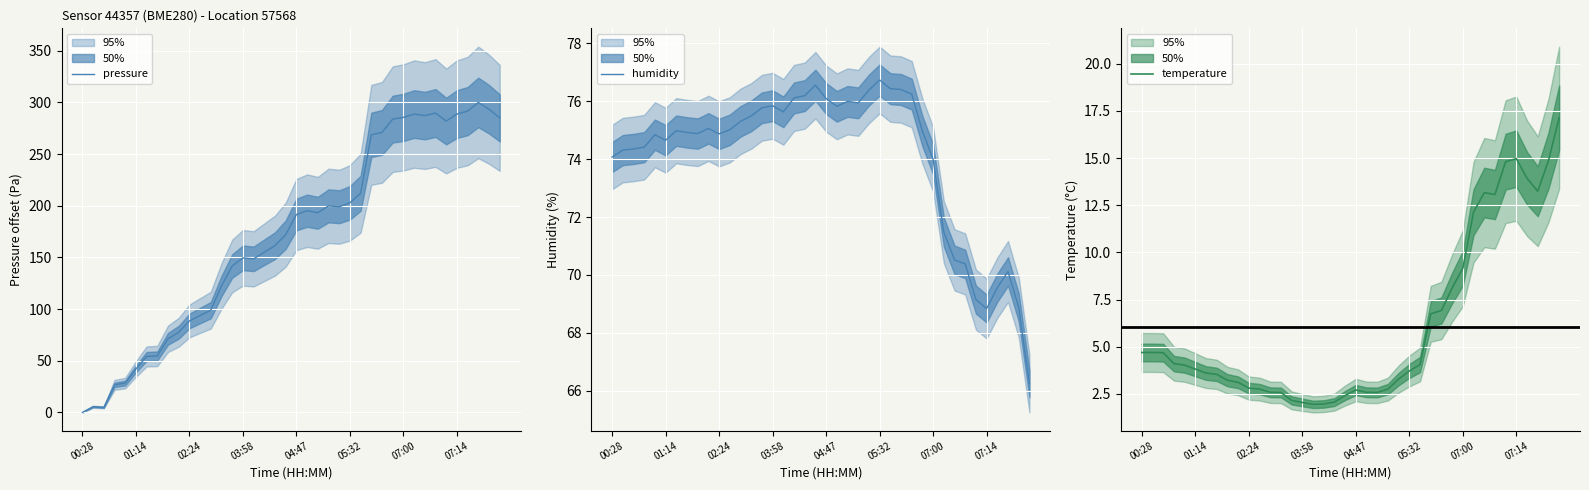

List the series in order of their peak value, highest first.

pressure, humidity, temperature